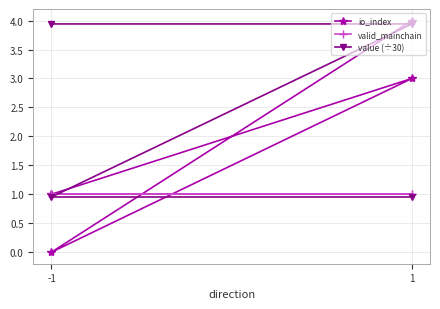

How many times do value (÷30) and valid_mainchain cross each other?

1